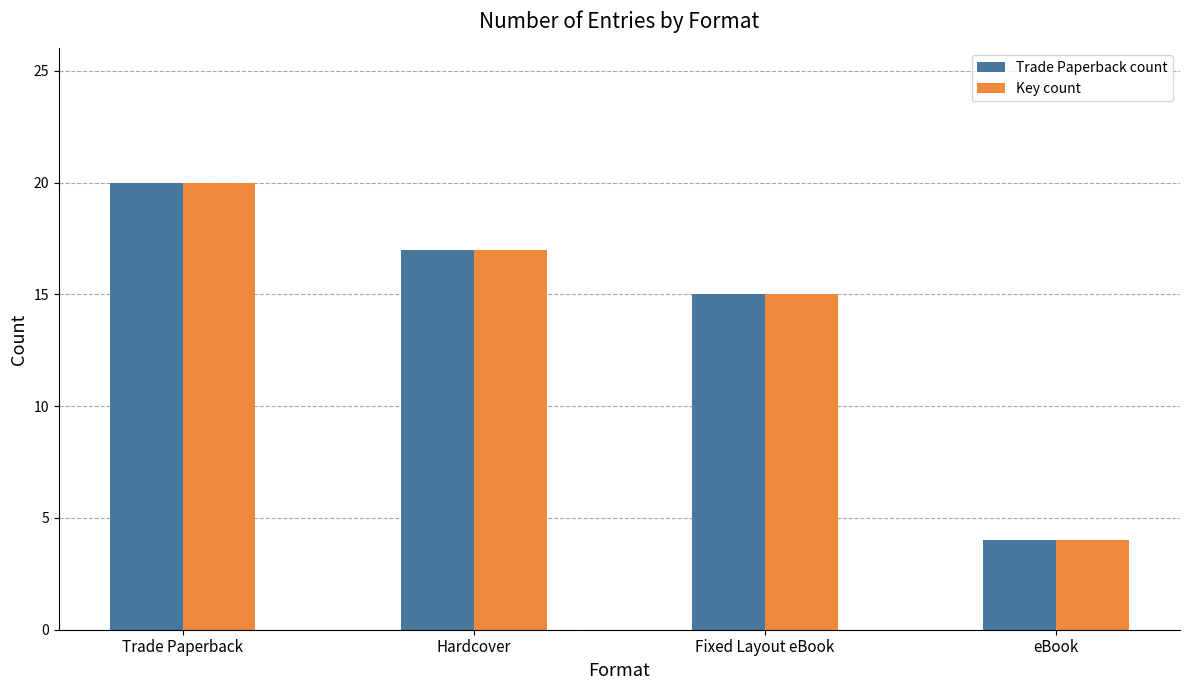

Reading left to right, extract all data points from this chart.

Trade Paperback count: Trade Paperback=20	Hardcover=17	Fixed Layout eBook=15	eBook=4
Key count: Trade Paperback=20	Hardcover=17	Fixed Layout eBook=15	eBook=4